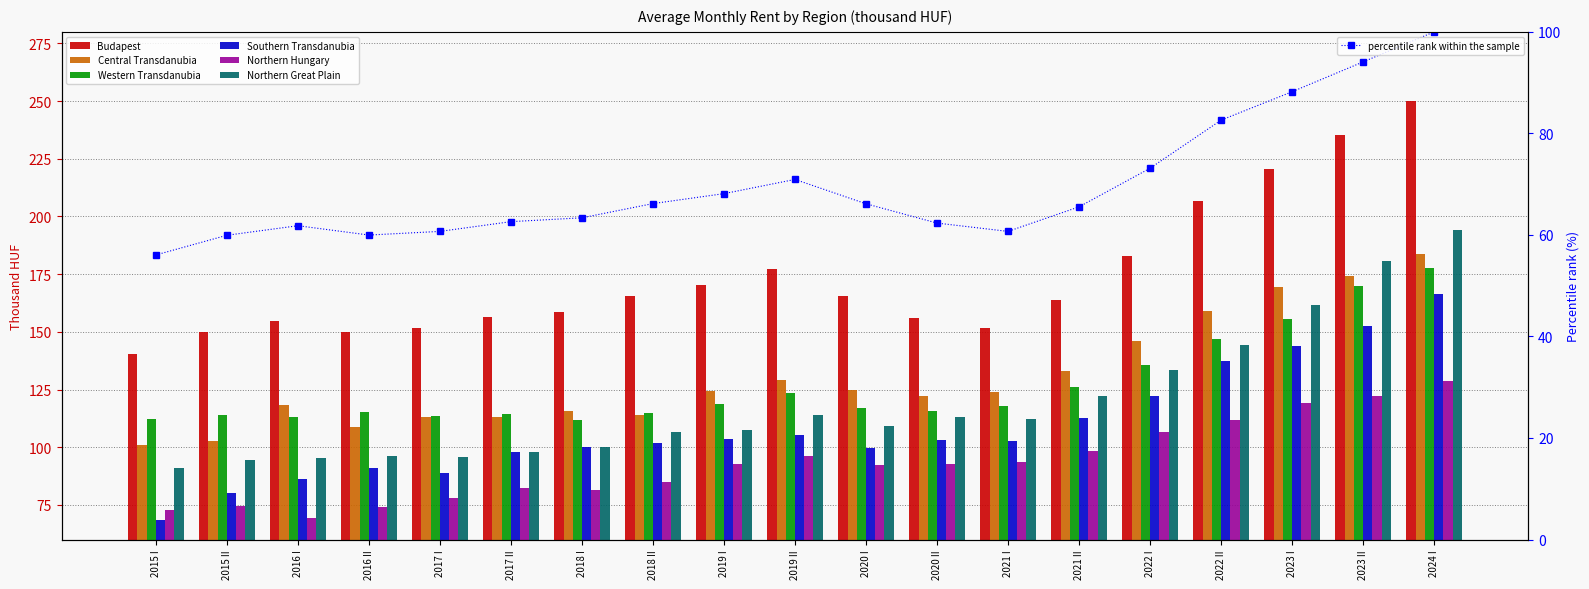

List the labels in order of Northern Hungary value, largest first.

2024 I, 2023 II, 2023 I, 2022 II, 2022 I, 2021 II, 2019 II, 2021 I, 2020 II, 2019 I, 2020 I, 2018 II, 2017 II, 2018 I, 2017 I, 2015 II, 2016 II, 2015 I, 2016 I